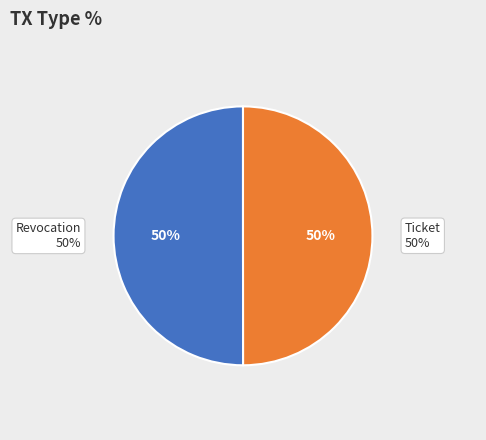

Combined, what portion of the pie is Ticket and Revocation?

100.0%